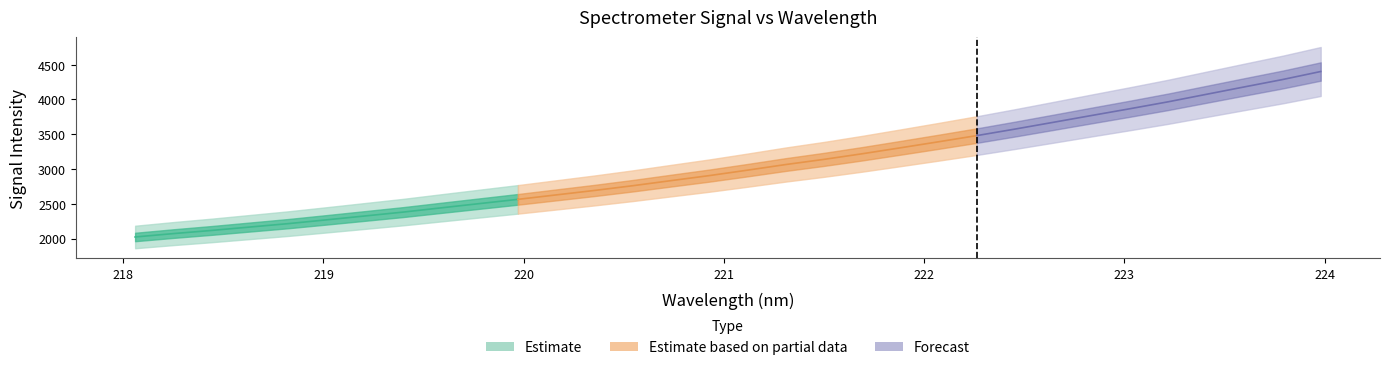

Approximately how many times larger is the value at 223.7895 compared to 222.0721?

1.3